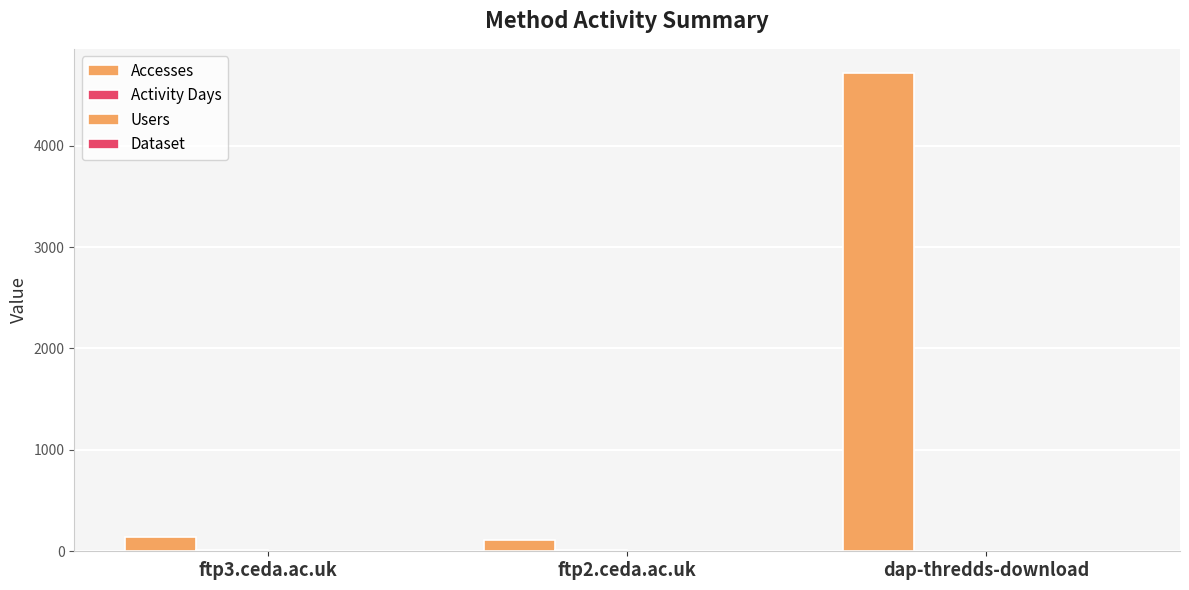

How many groups of bars are there?

3